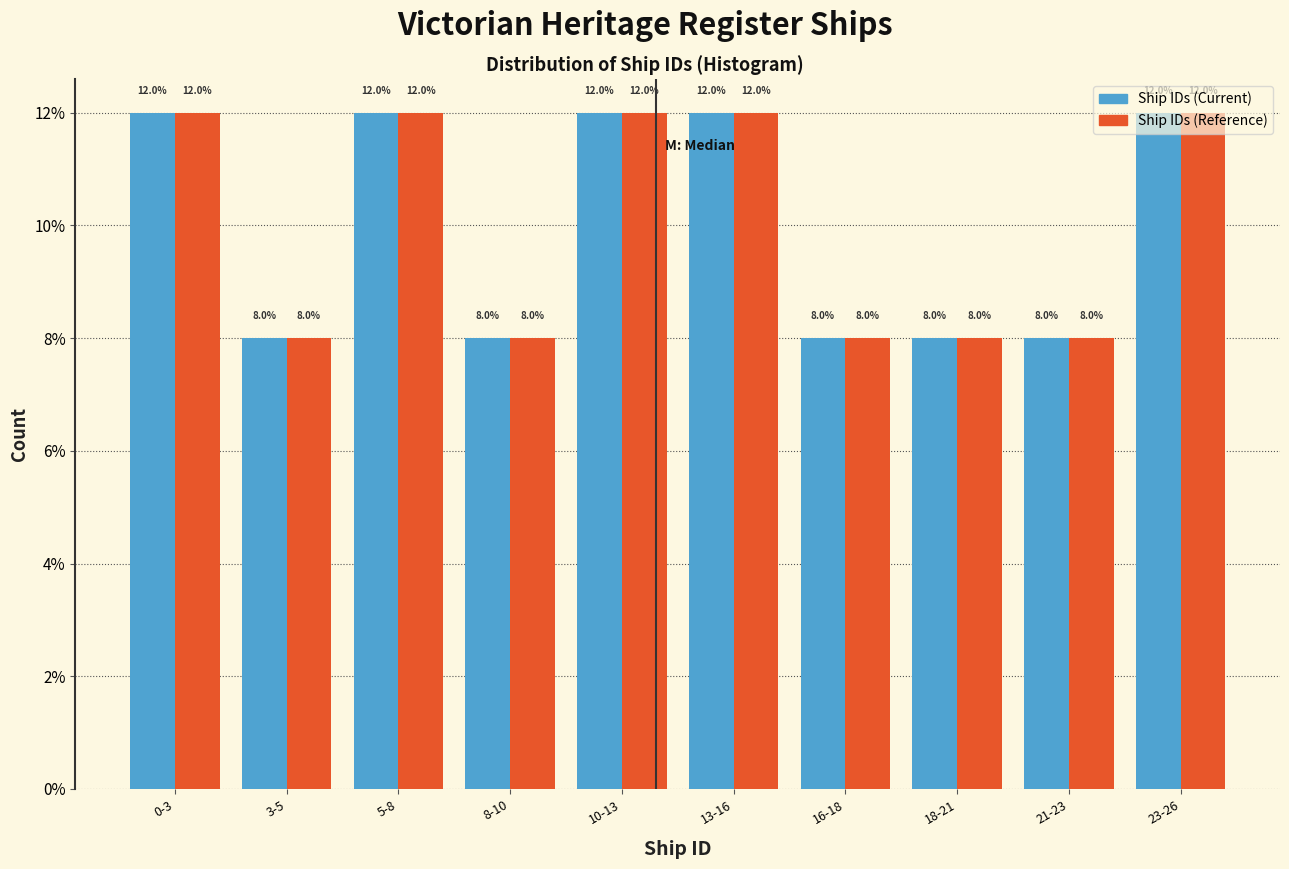

The Ship IDs (Current) series shows 17 at 0-3. True or false?

False